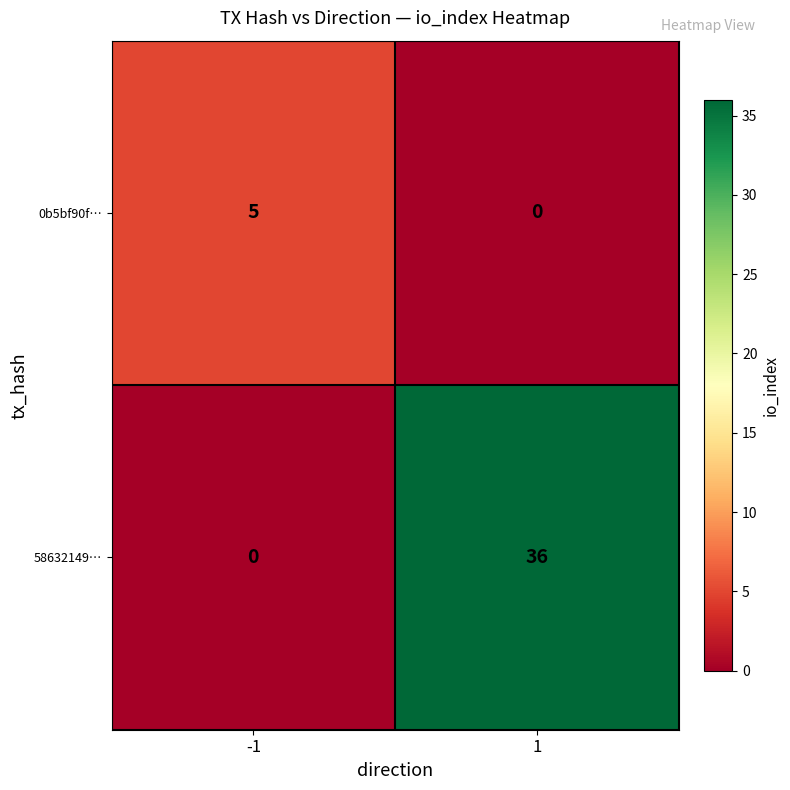

How many data points does each series have?

2